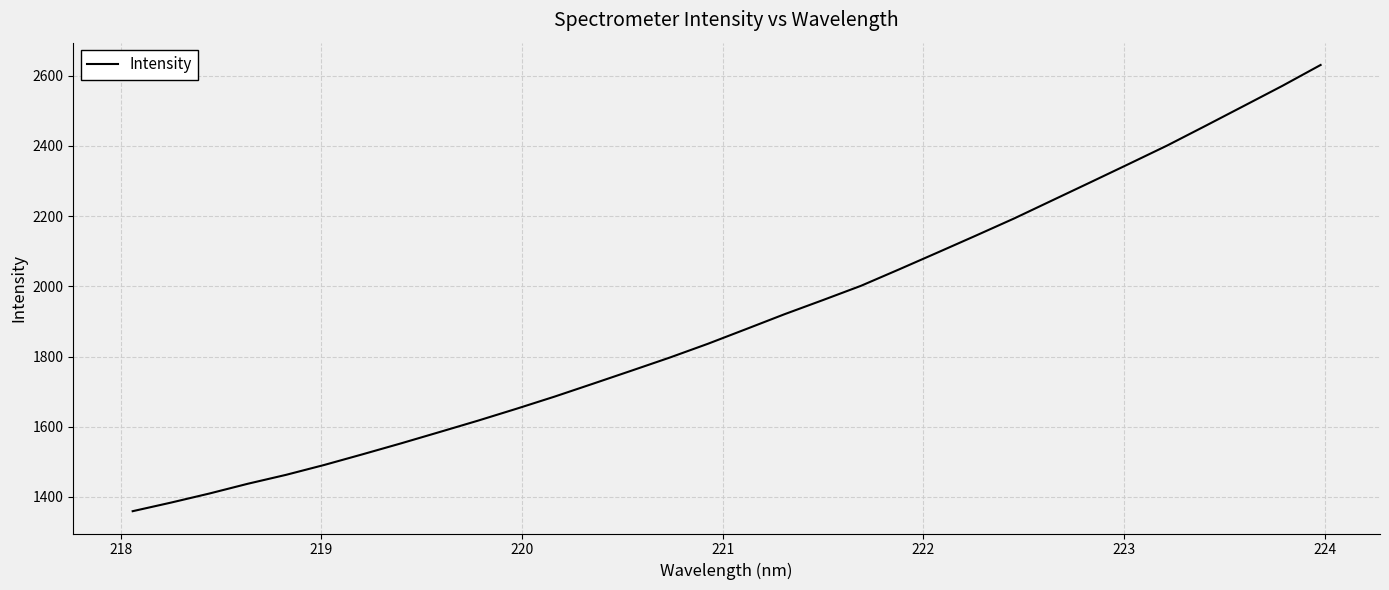

What is the difference between the maximum and minimum values?

1271.3